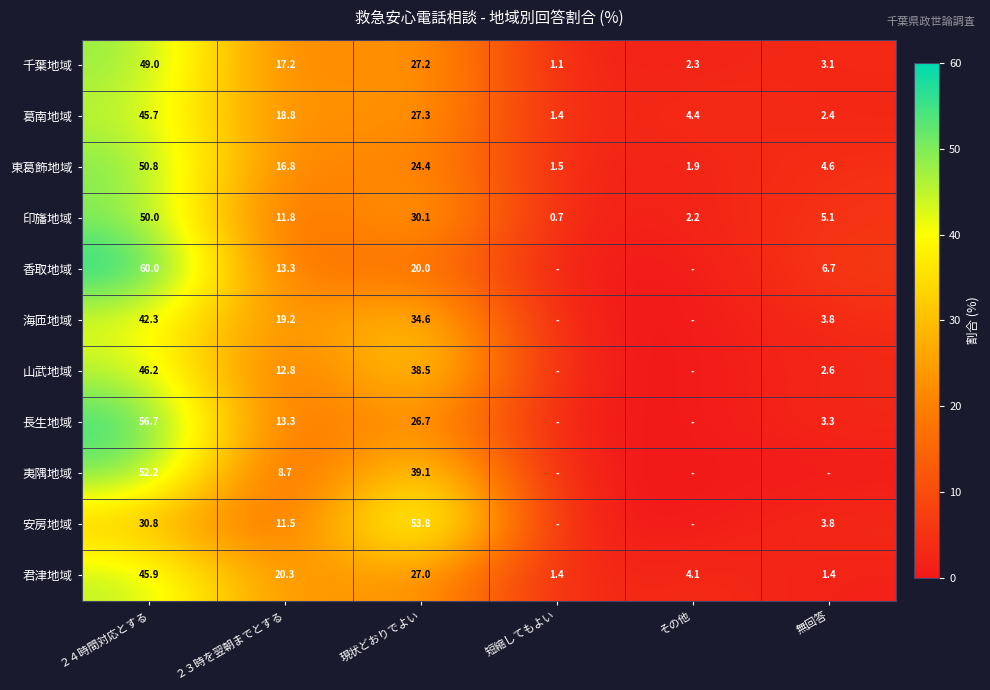

How many values in the 葛南地域 series are below 18?

3